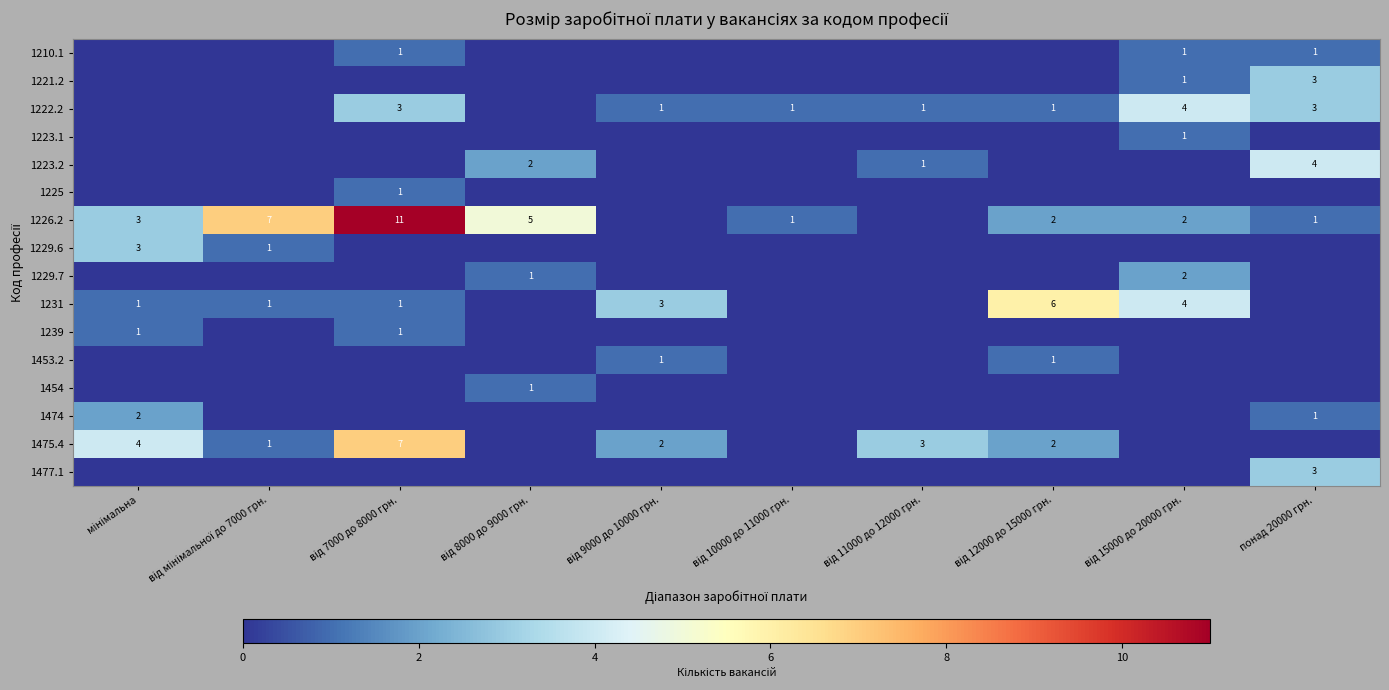

The value of 1221.2 at понад 20000 грн. is 1. True or false?

False